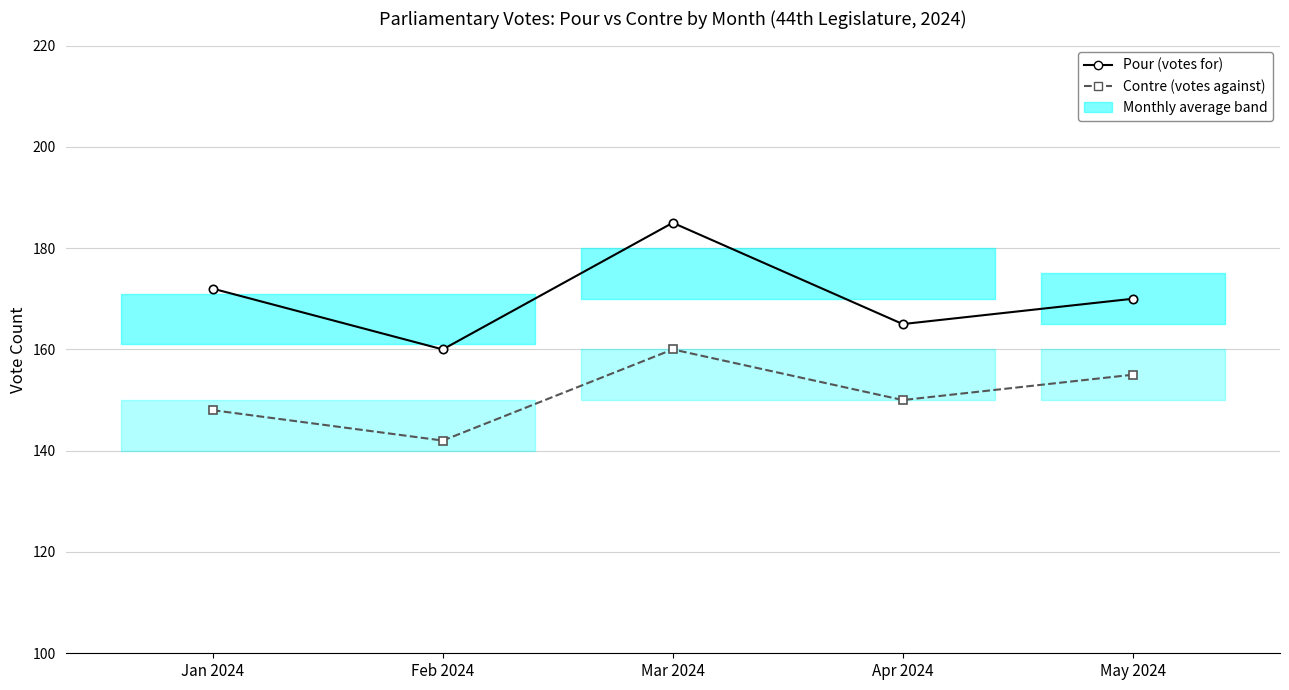

At which category is the sum across all series the highest?

Mar 2024